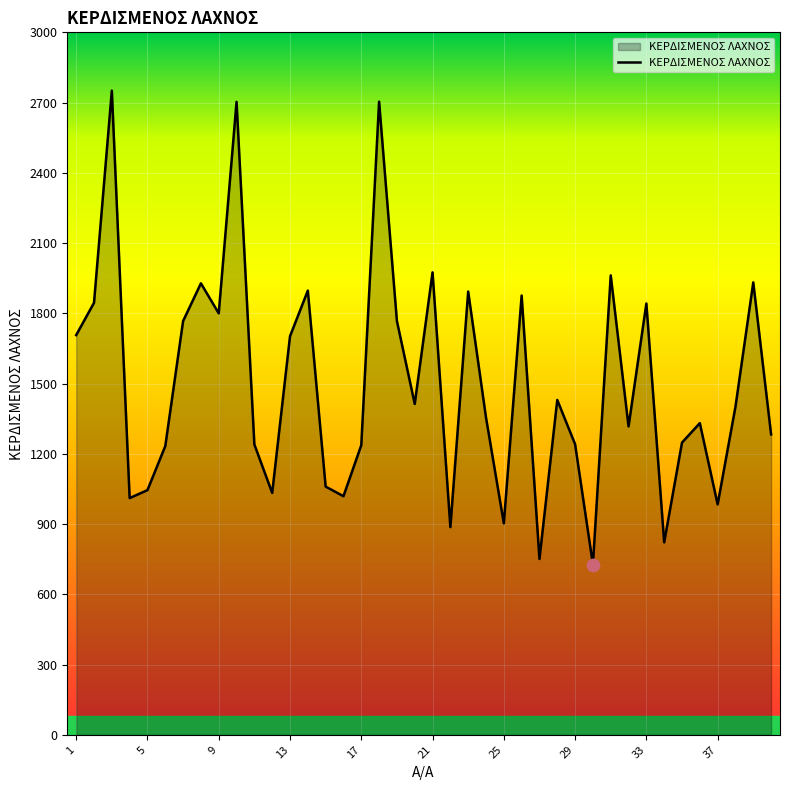

What is the smallest value displayed?

727